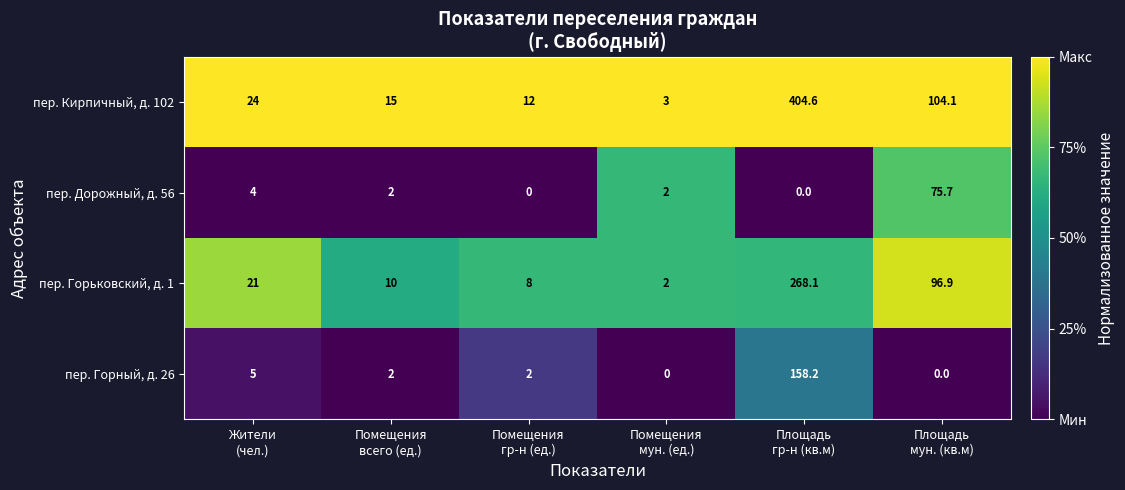

Which series has the largest total across all categories?

пер. Кирпичный, д. 102